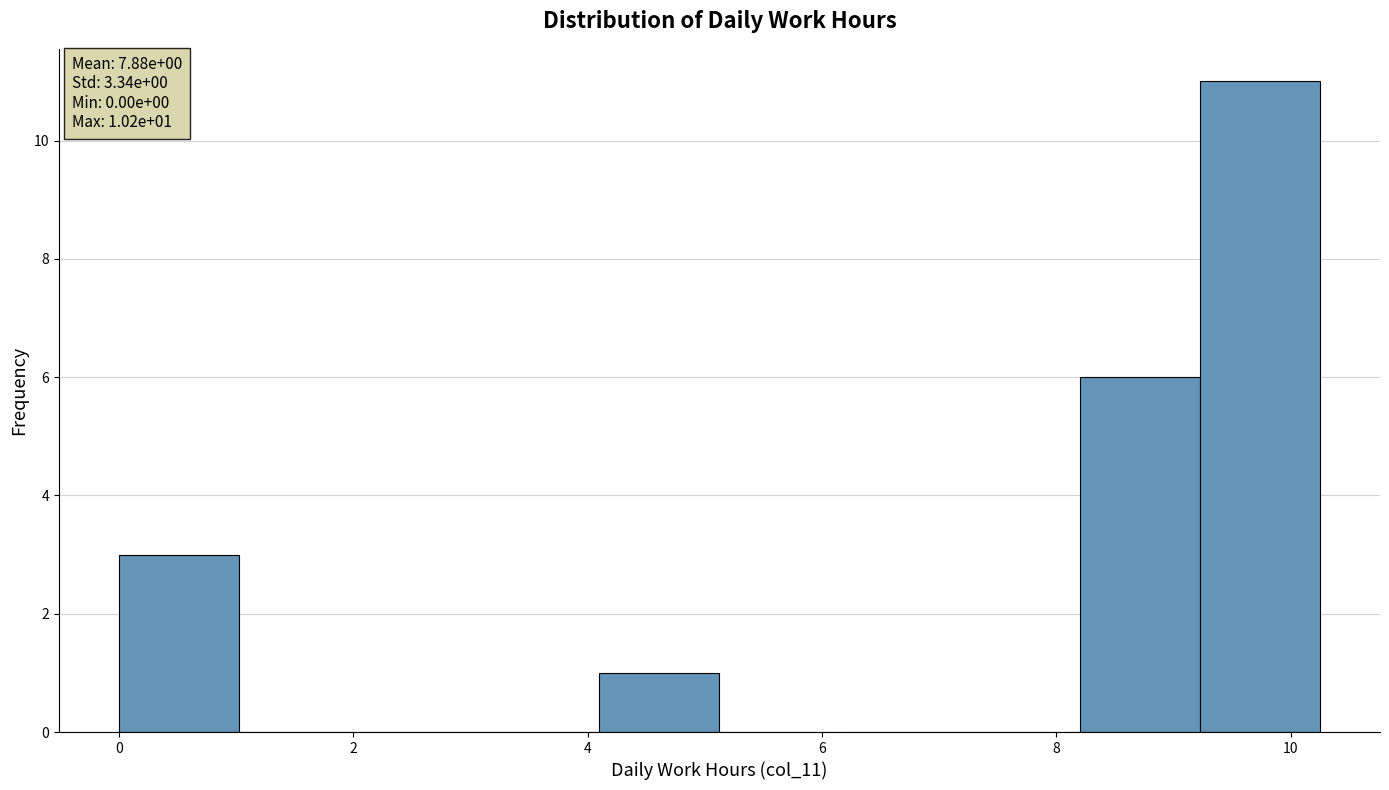

Which range on the x-axis has the tallest bar?

9.2 to 10.2